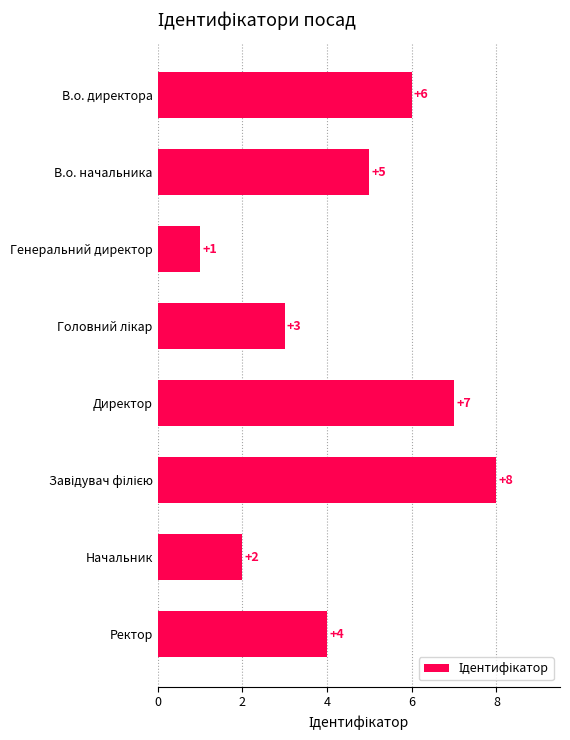

How many values are below 5?

4